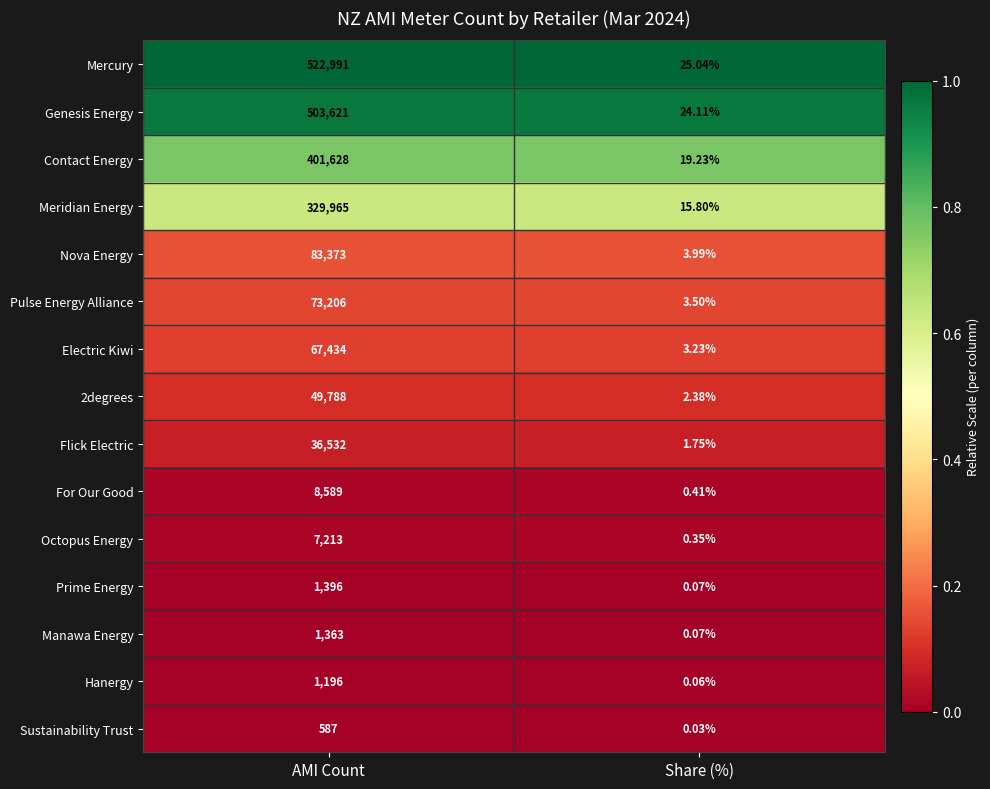

List the labels in order of Nova Energy value, largest first.

AMI Count, Share (%)